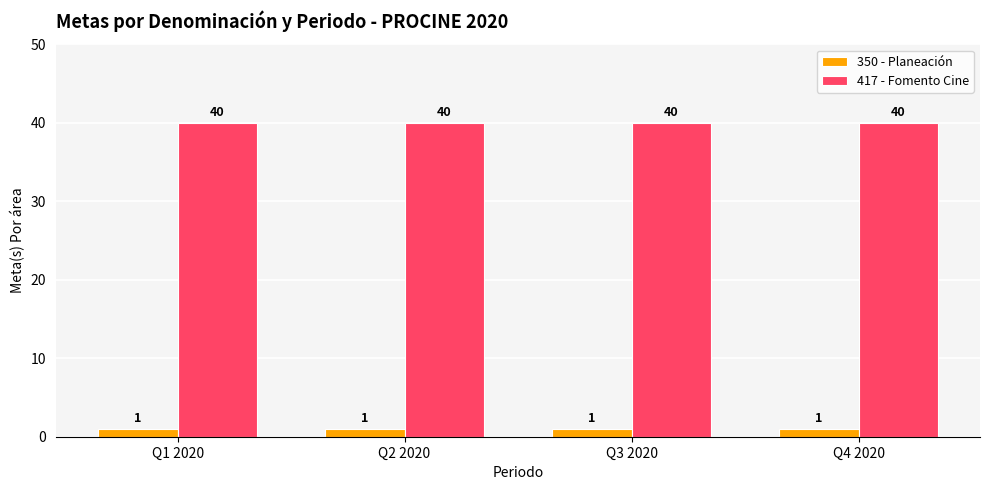

Rank the series by their maximum value, from highest to lowest.

417 - Fomento Cine, 350 - Planeación